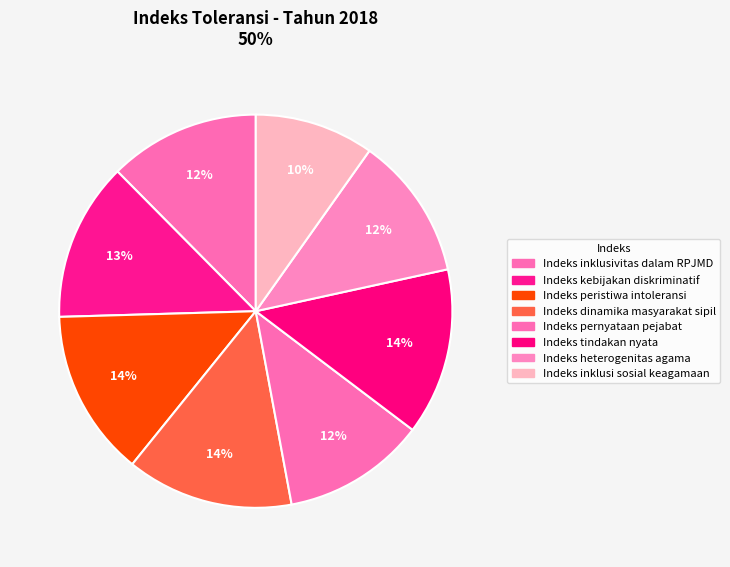

What percentage is the Indeks inklusi sosial keagamaan slice, to the nearest percent?

10%